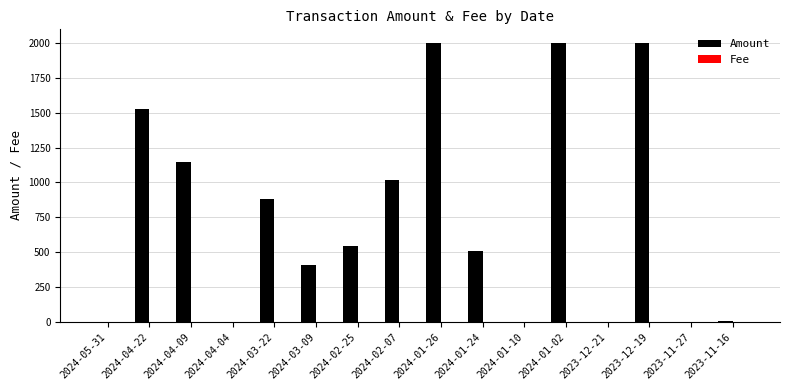

What is the sum of all Amount values?

12026.3